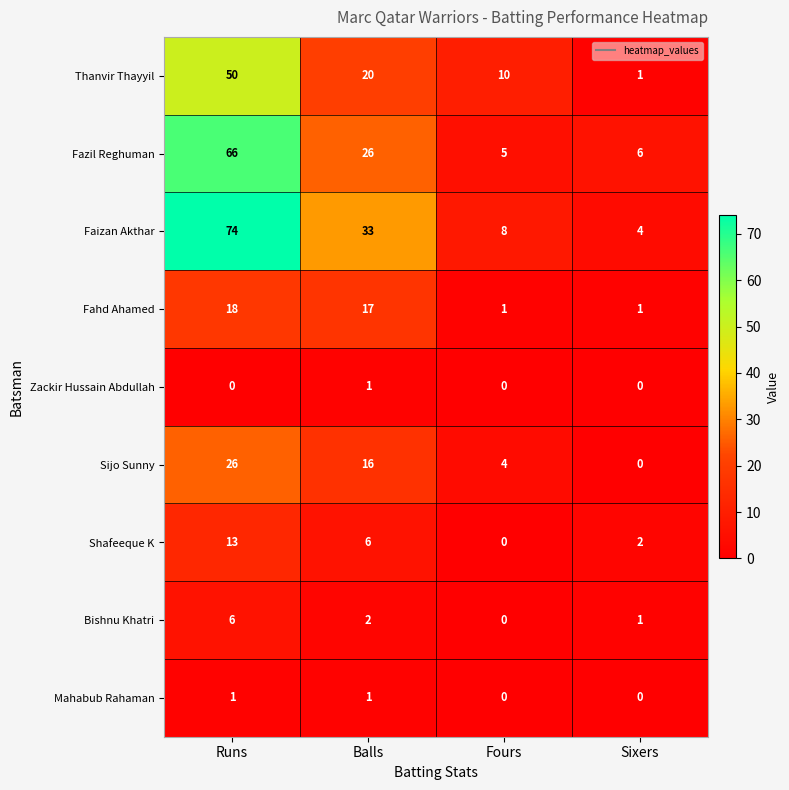

What is the total value across all series at Runs?

254